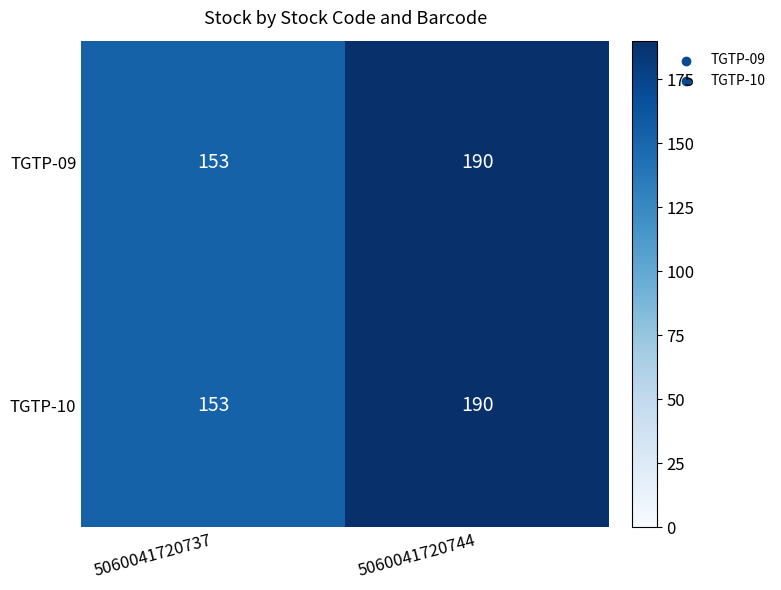

What is the average value of the TGTP-09 series?

172